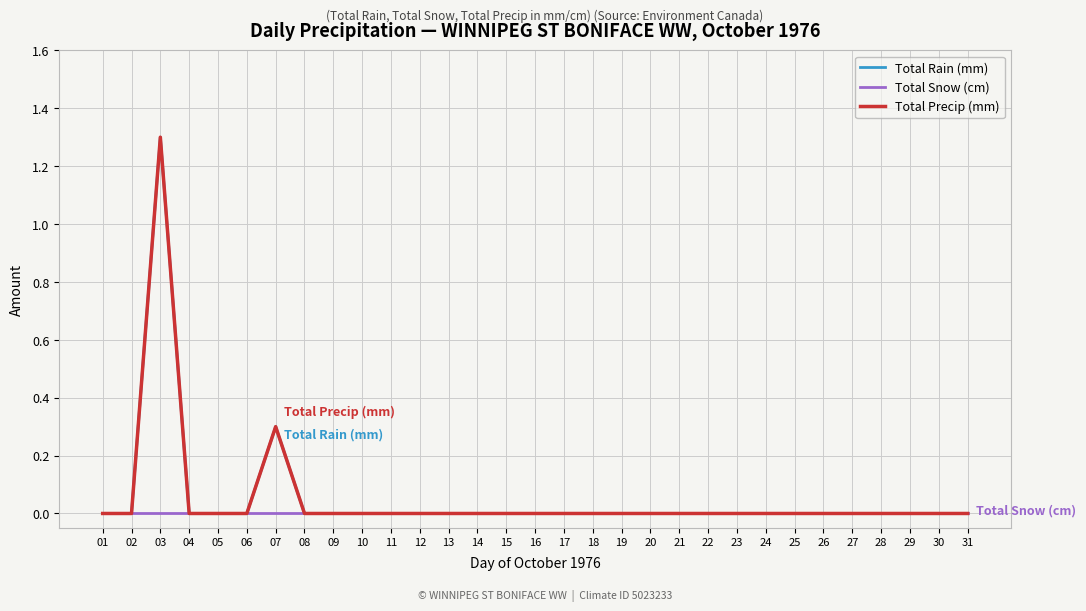

At how many categories does at least one series exceed 0?

2